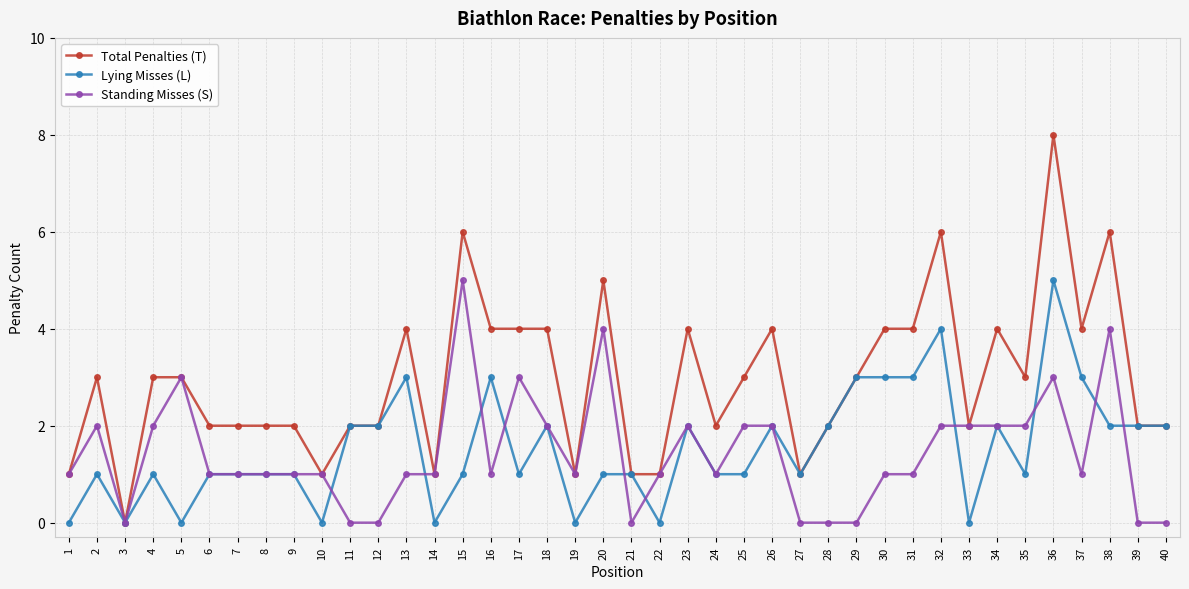

What is the sum of the Lying Misses (L) values at 25 and 14?

1